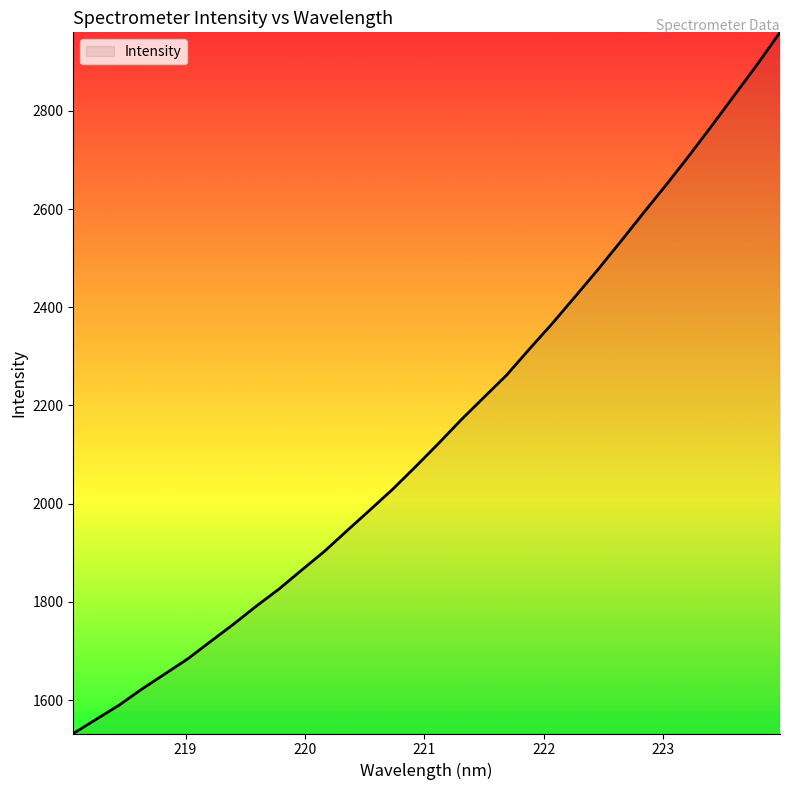

What is the difference between the maximum and minimum values?

1428.0